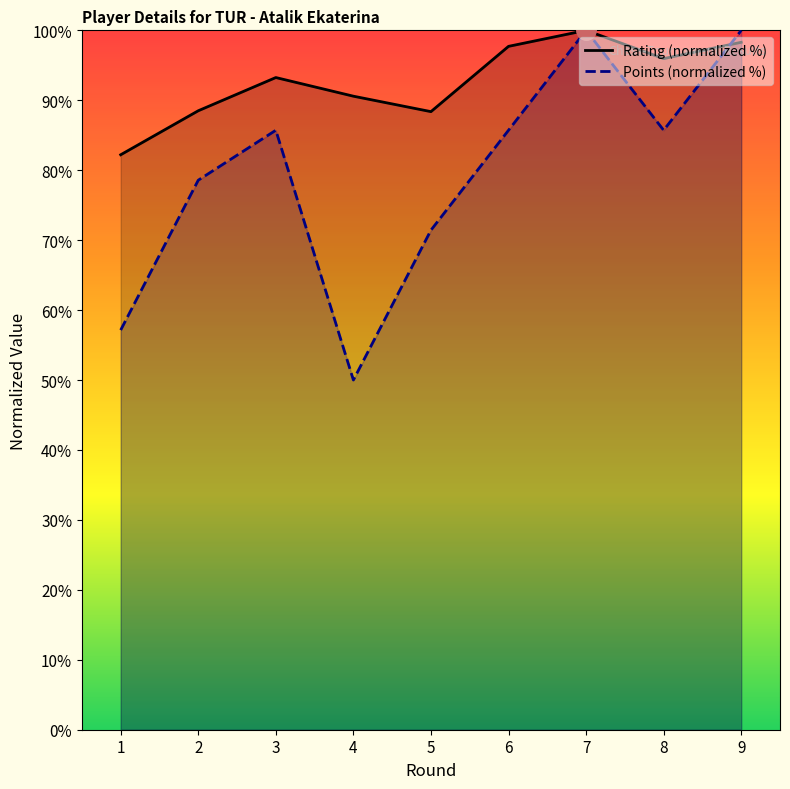

True or false: Rating and Points intersect in this chart.

True